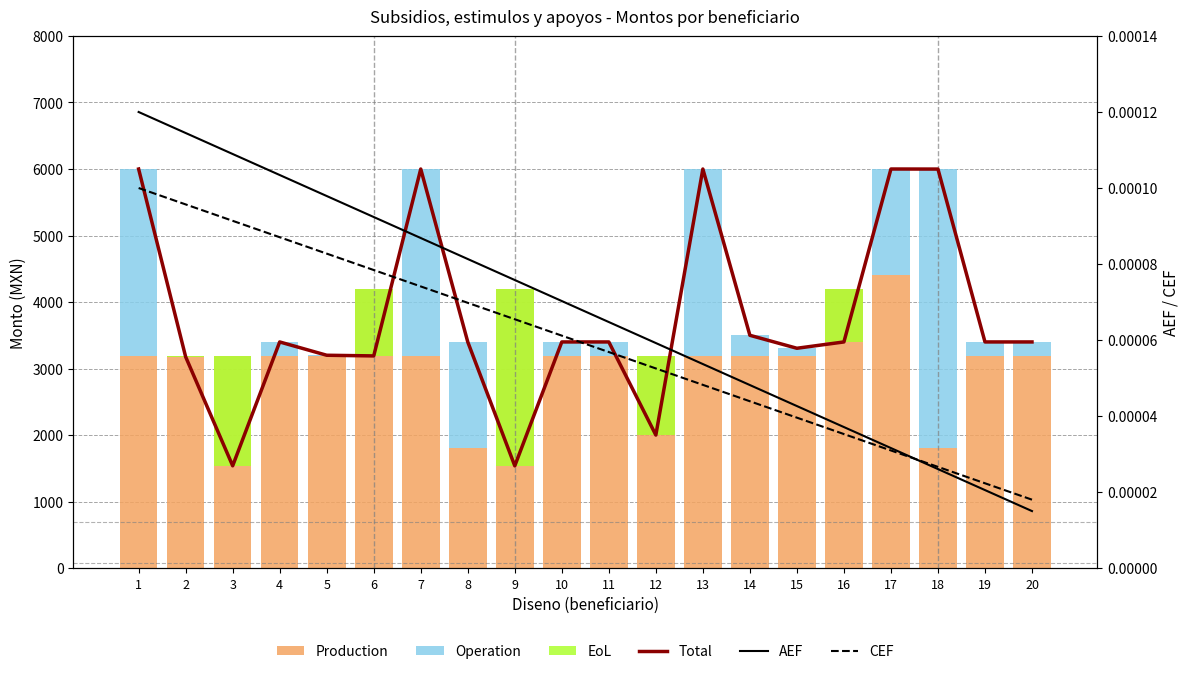

Is it true that Total equals 994.0 at 12?

False